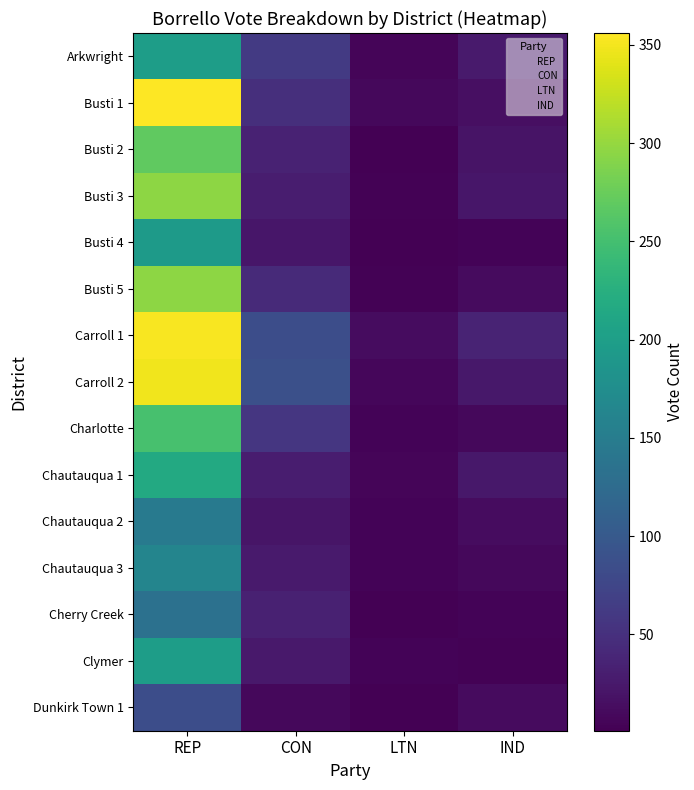

How many data points does each series have?

4